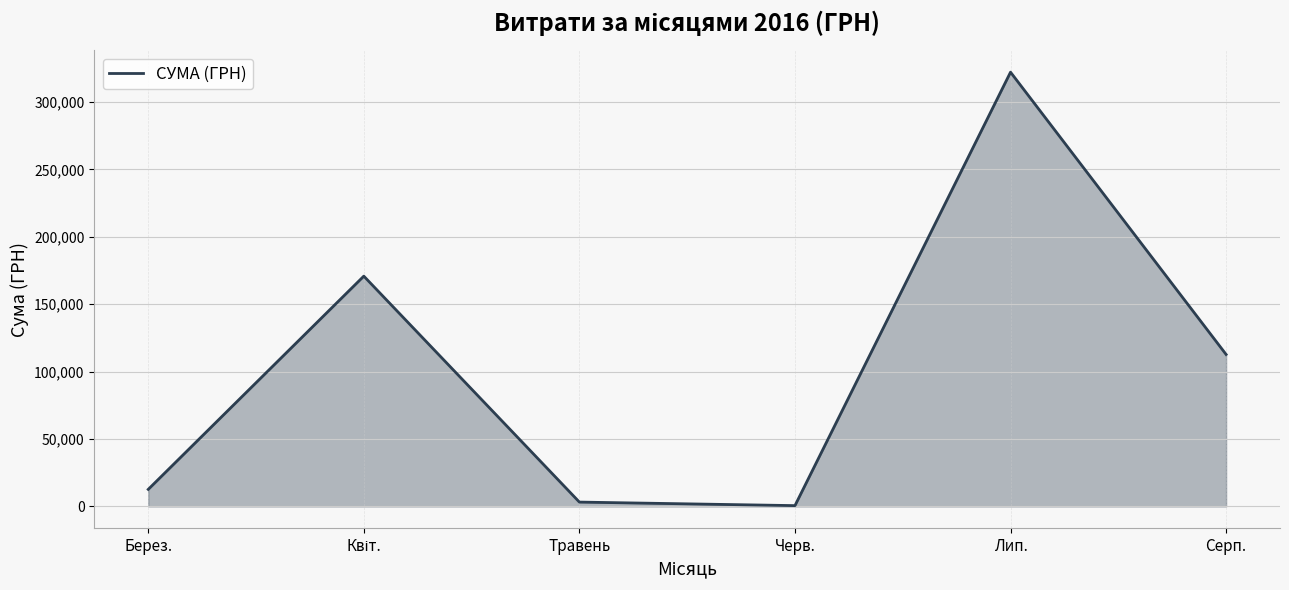

What is the approximate value at Травень?

3225.4